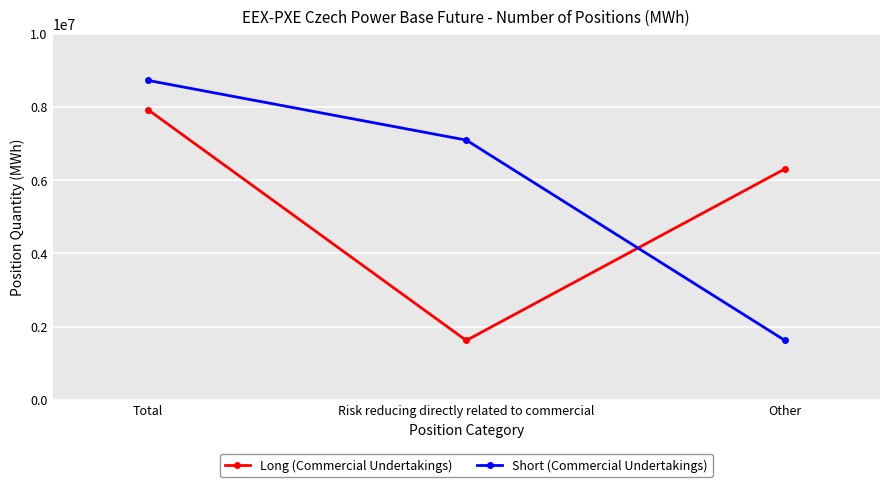

Reading left to right, transcribe all the data shown in this chart.

Long (Commercial Undertakings): Total=7920625	Risk reducing directly related to commercial=1621906	Other=6298719
Short (Commercial Undertakings): Total=8720608	Risk reducing directly related to commercial=7091386	Other=1629222